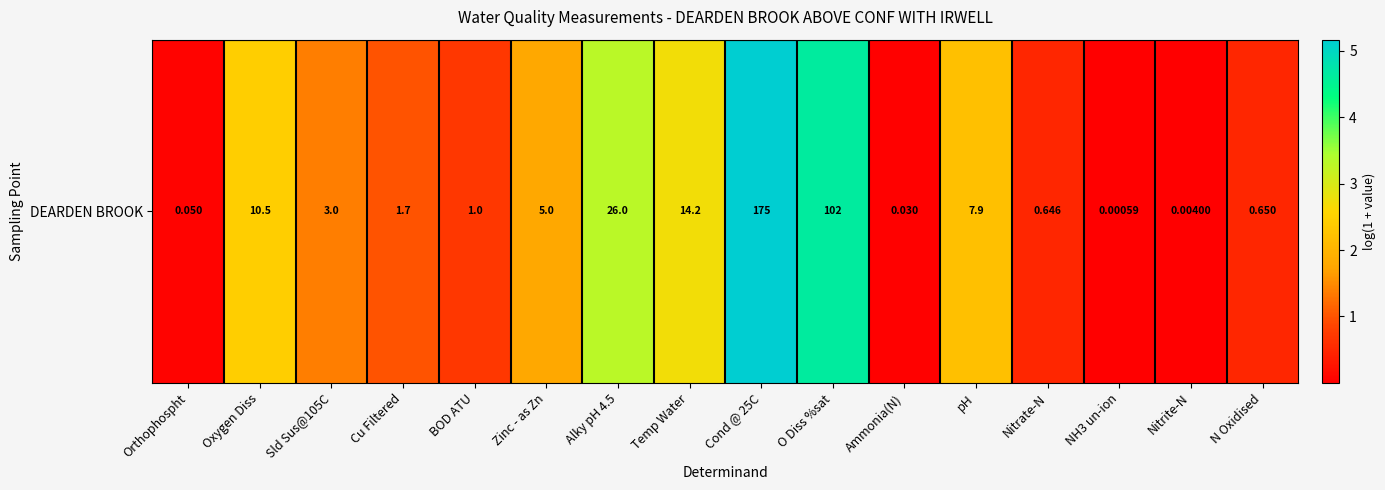

Reading right to left, list all the values displayed in this chart.

N Oxidised=0.5	Nitrite-N=0.0	NH3 un-ion=0.0	Nitrate-N=0.5	pH=2.2	Ammonia(N)=0.0	O Diss %sat=4.6	Cond @ 25C=5.2	Temp Water=2.7	Alky pH 4.5=3.3	Zinc - as Zn=1.8	BOD ATU=0.7	Cu Filtered=1.0	Sld Sus@105C=1.4	Oxygen Diss=2.4	Orthophospht=0.0